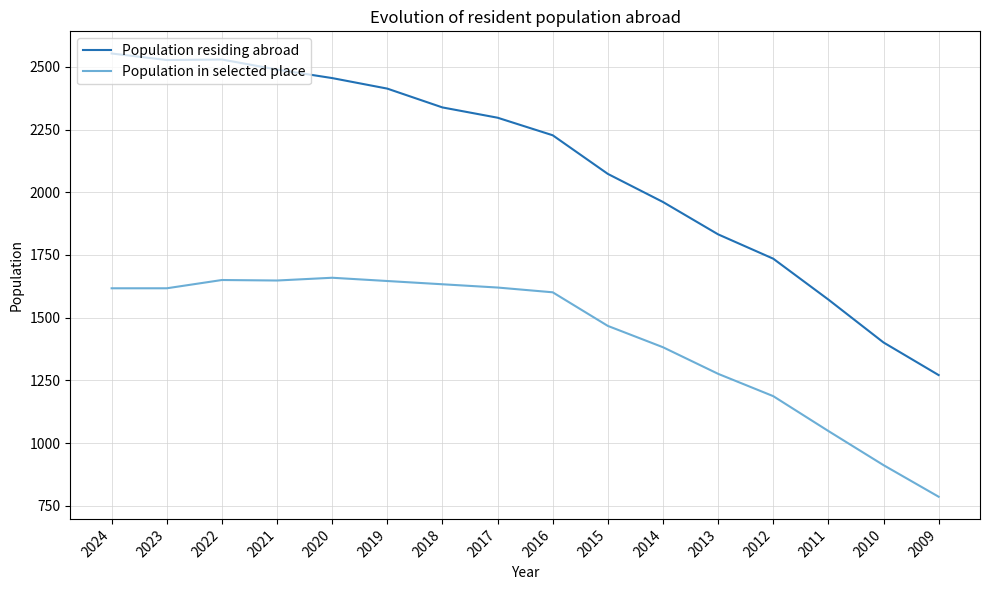

Which series has the widest spread of values?

Population residing abroad